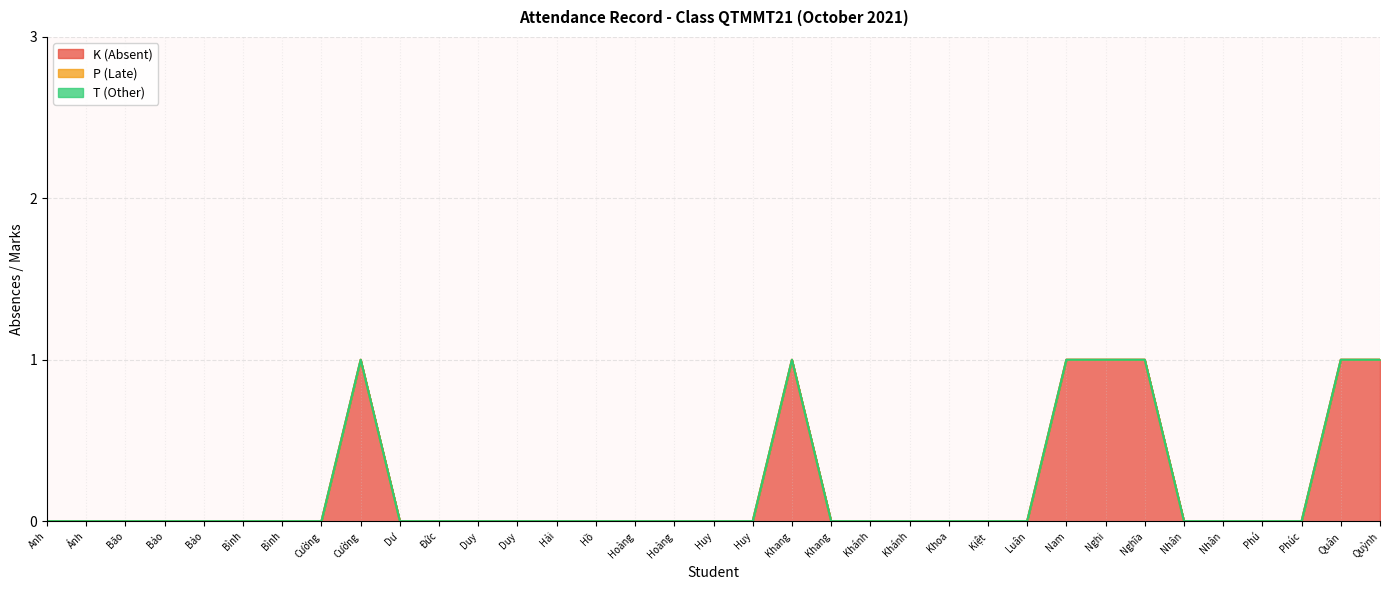

True or false: P (Late) and K (Absent) cross at least once.

False